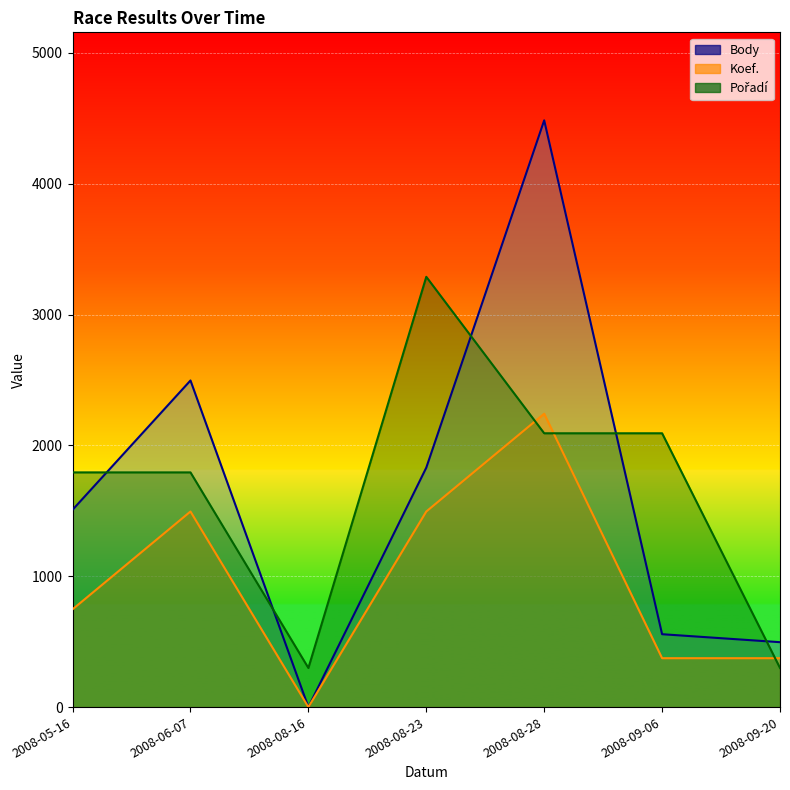

What is the total value across all series at 2008-08-23?

6612.9